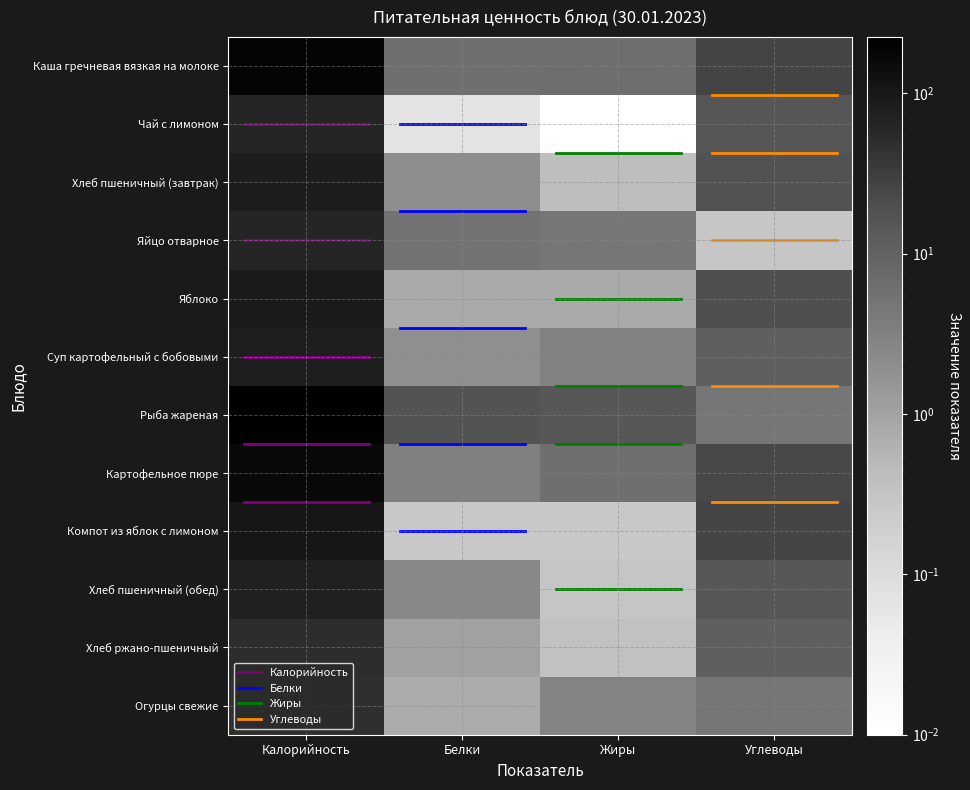

Which series has the largest range (max minus min)?

Рыба жареная